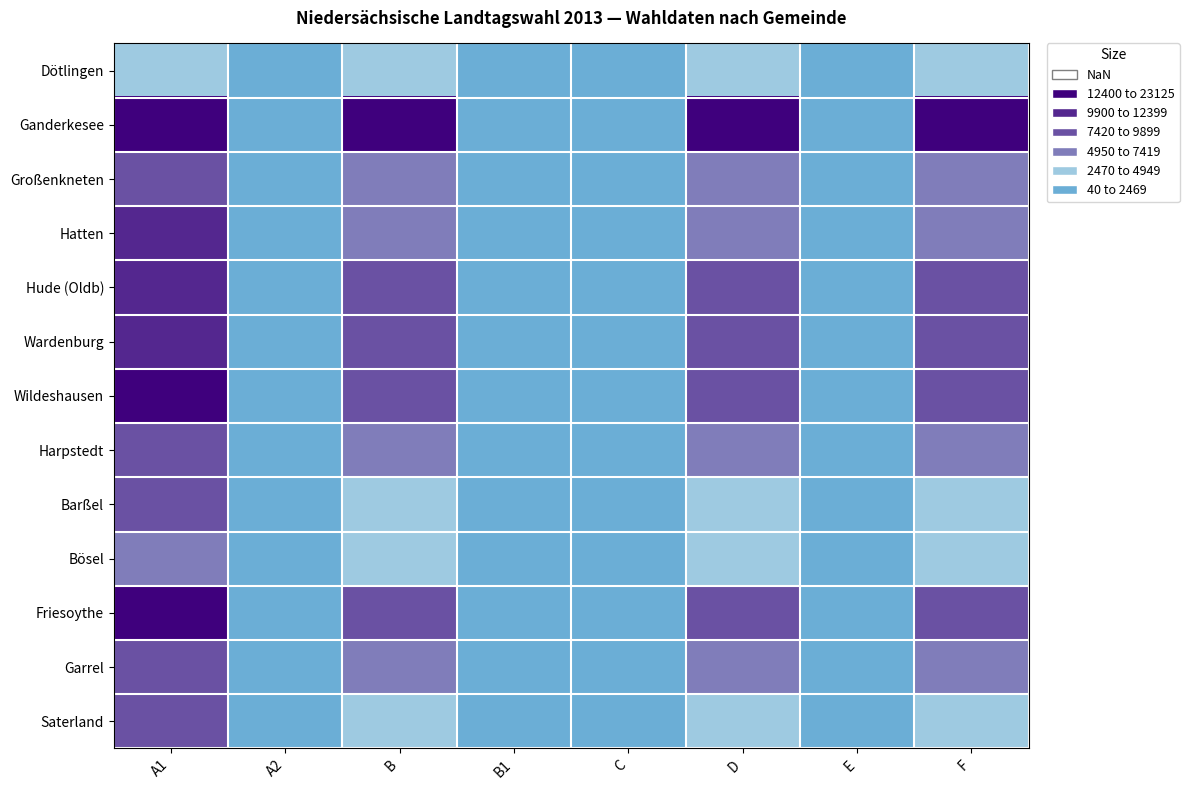

Between D and A2, which is larger?

D